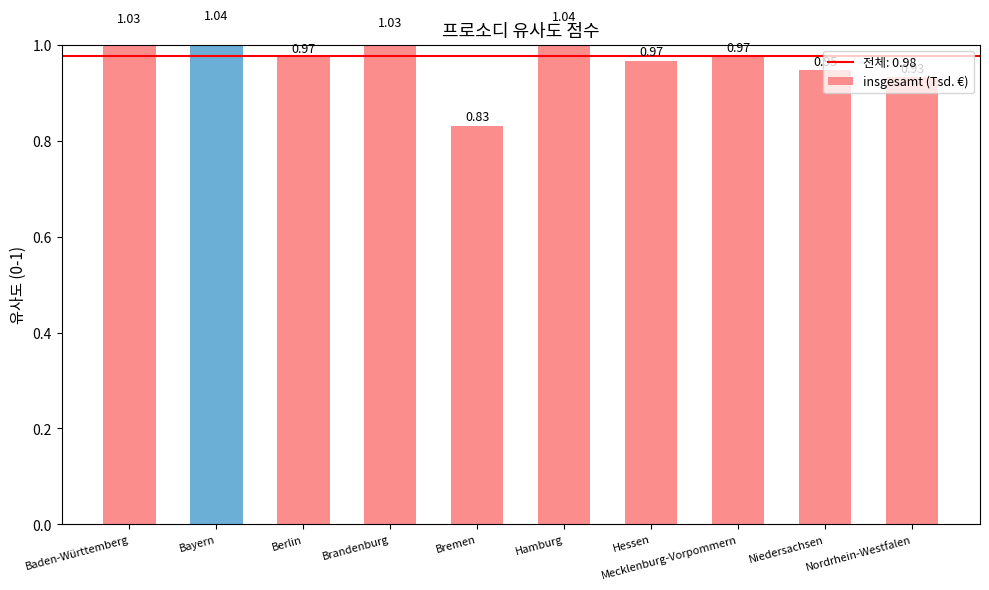

What is the difference between the values at Brandenburg and Mecklenburg-Vorpommern?

0.1